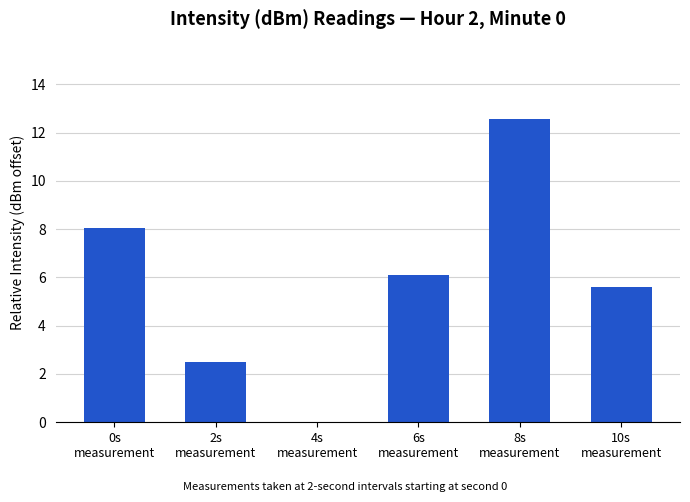

Between 6s
measurement and 0s
measurement, which is larger?

0s
measurement